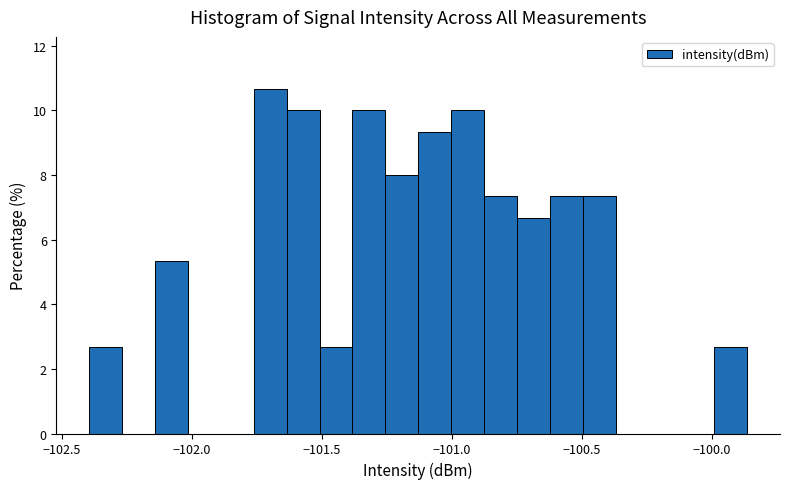

Around what value on the x-axis is the tallest bar? Give the approximate position of its centre, as read against the axis.

-101.70